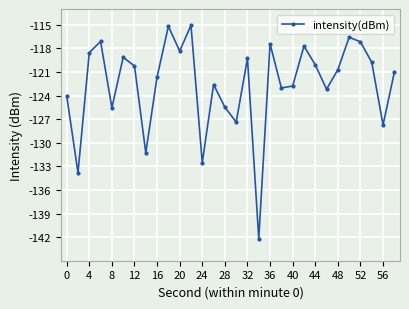

What is the maximum value shown in the chart?

-115.1